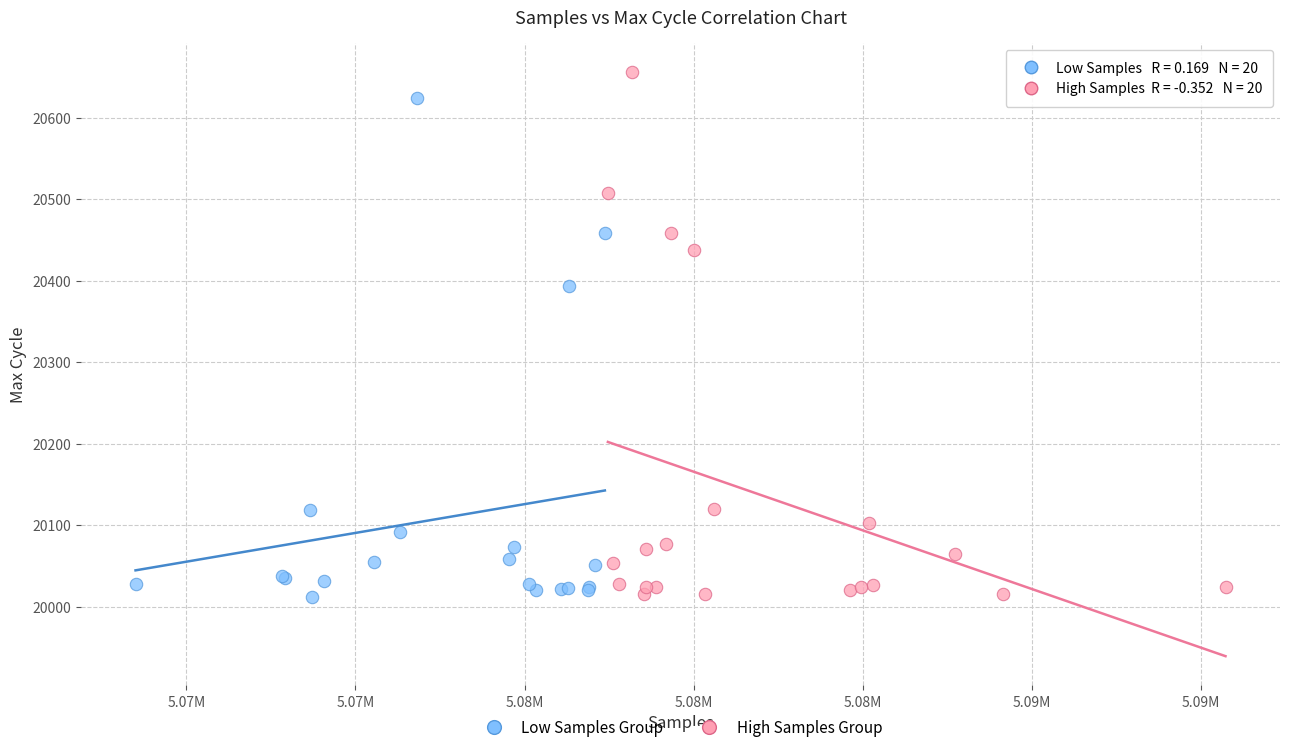

Which series has the widest spread of Y values?

High Samples Group